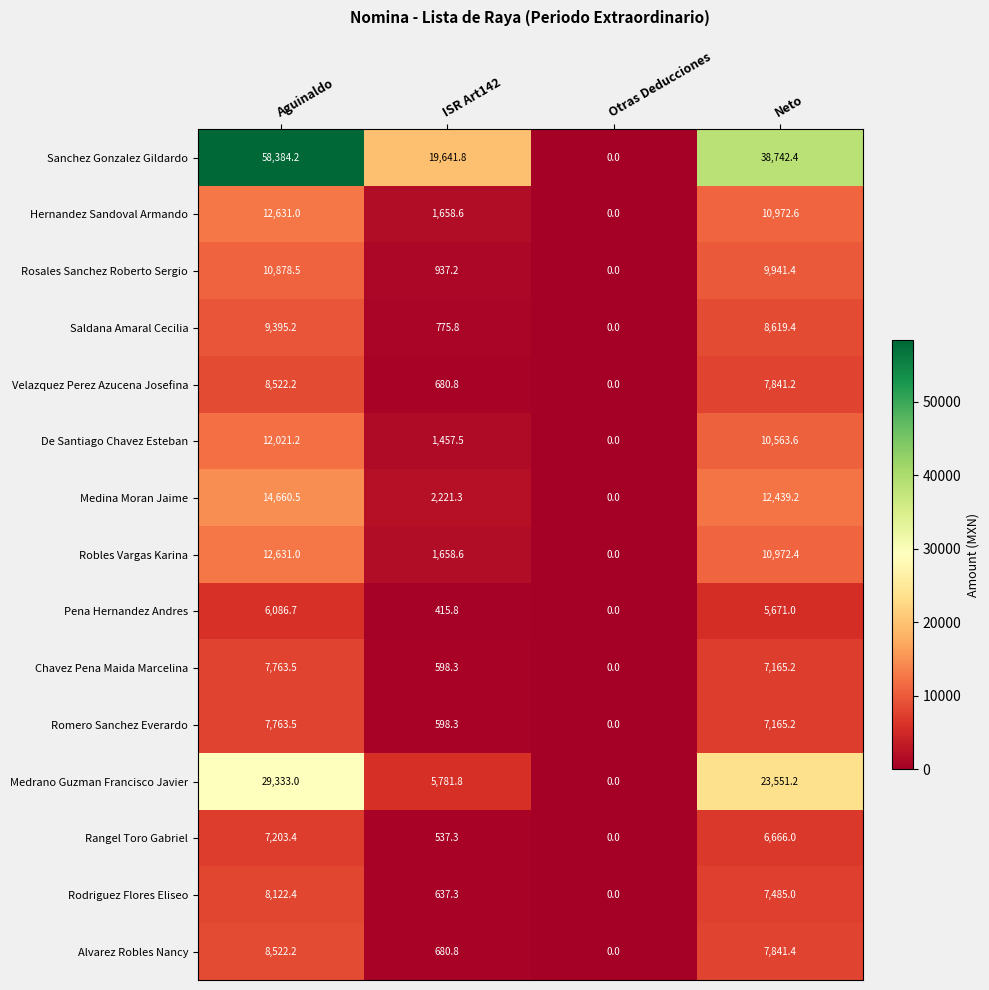

The value of Sanchez Gonzalez Gildardo at Otras Deducciones is 0.0. True or false?

True